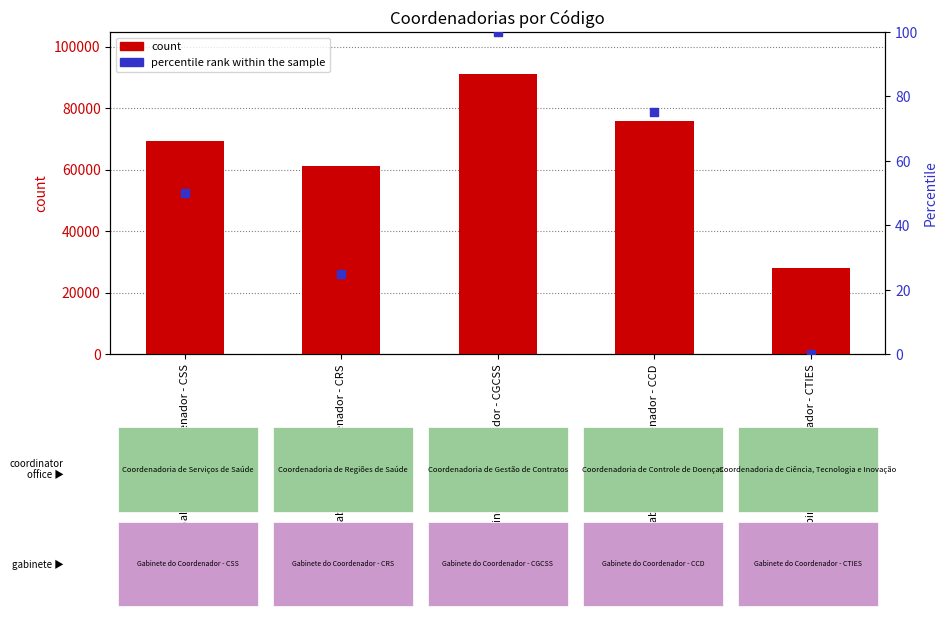

At which category is the sum across all series the highest?

Gabinete do Coordenador - CGCSS